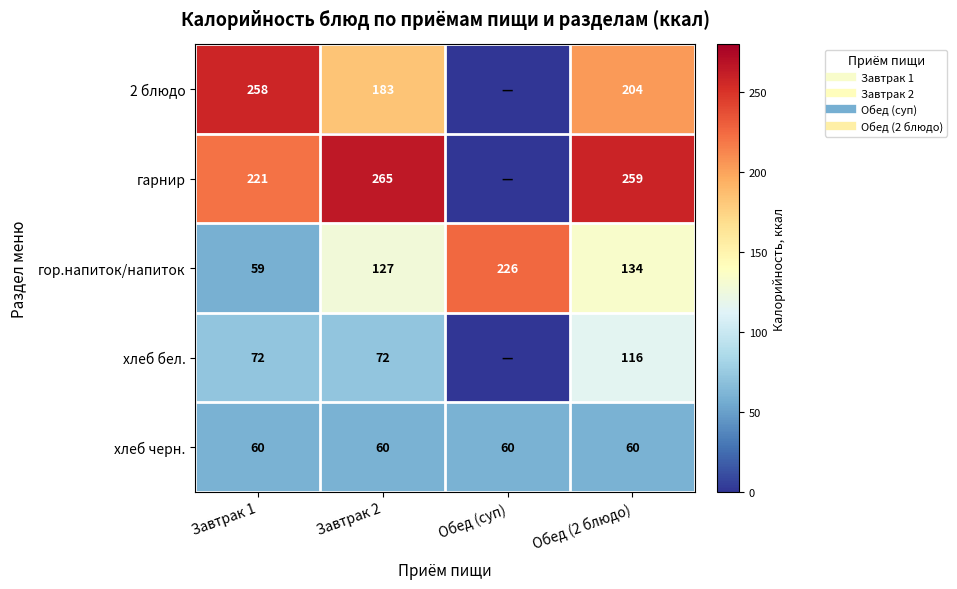

Is the value of 2 блюдо at Обед (суп) greater than the value of хлеб бел. at Обед (2 блюдо)?

No